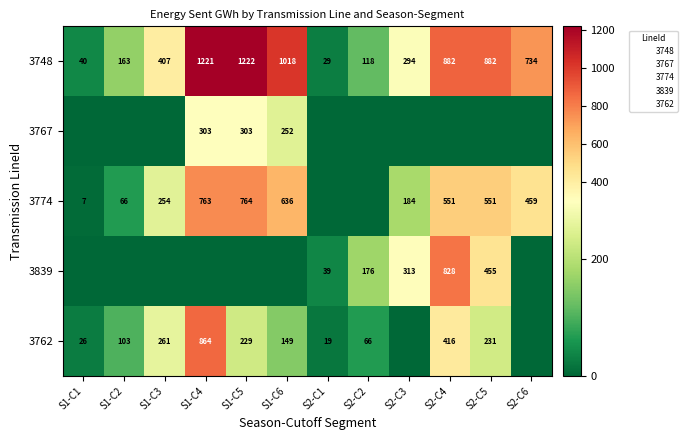

Is the value of 3762 at S1-C6 greater than the value of 3767 at S1-C5?

No